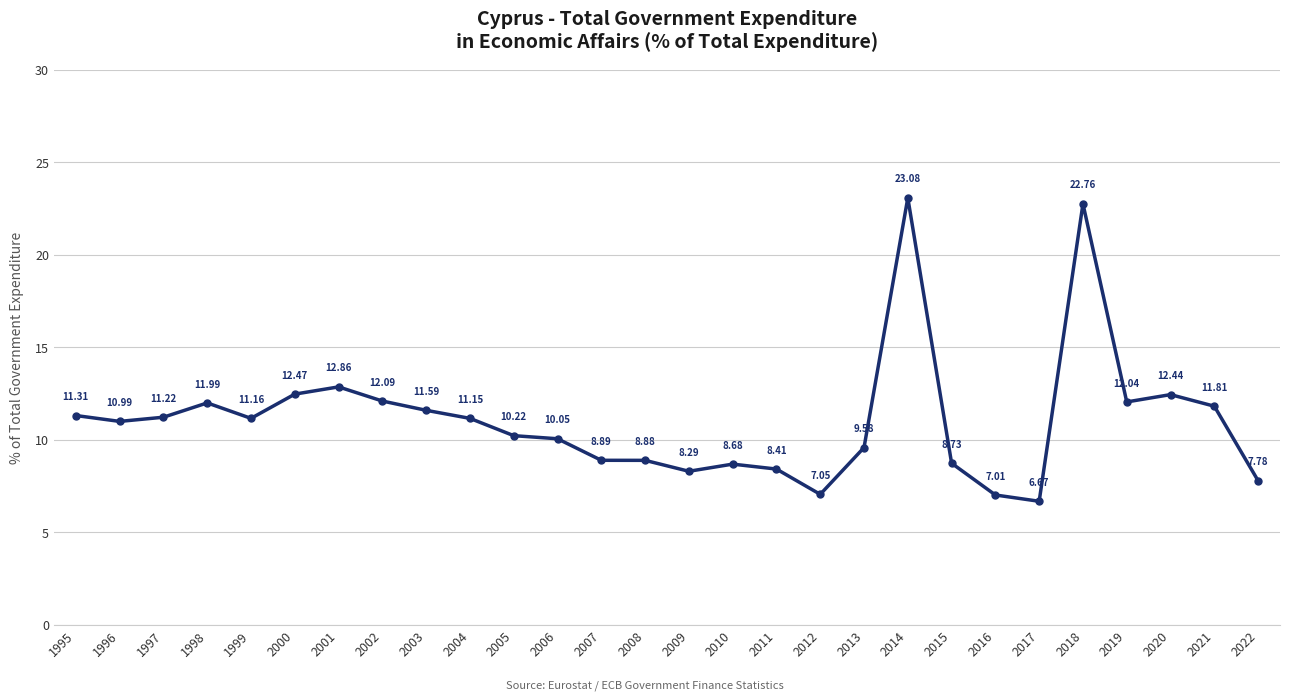

Is it true that the value at 2010 is 2.2?

False